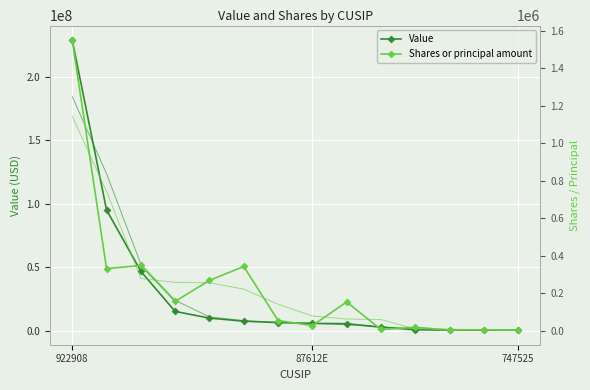

How many values in the Value series are below 6325000?

7